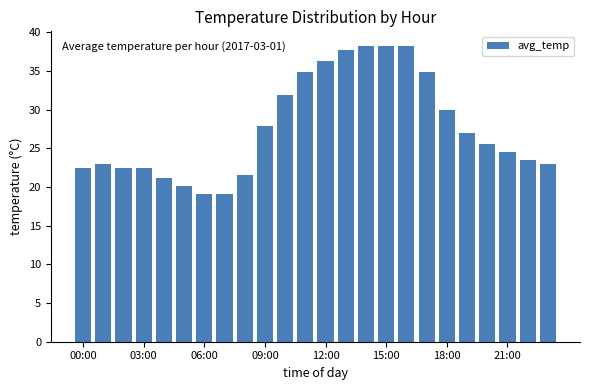

Count the number of values greater than 25.

12